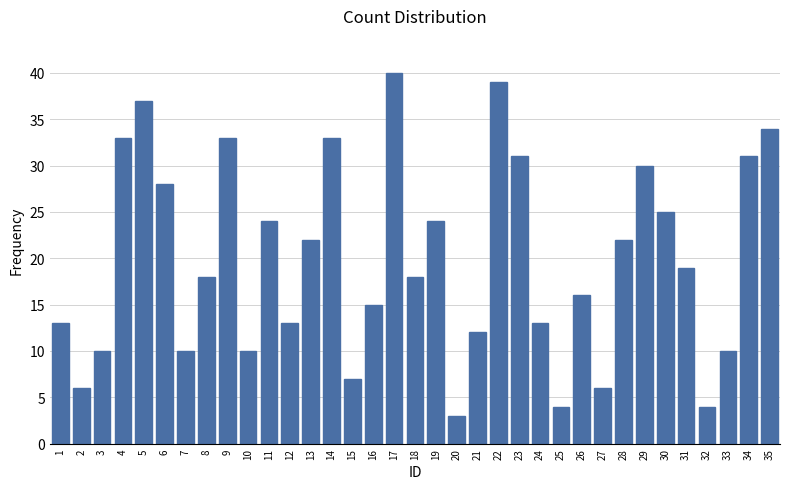

At which category does the chart reach its minimum across all series?

20